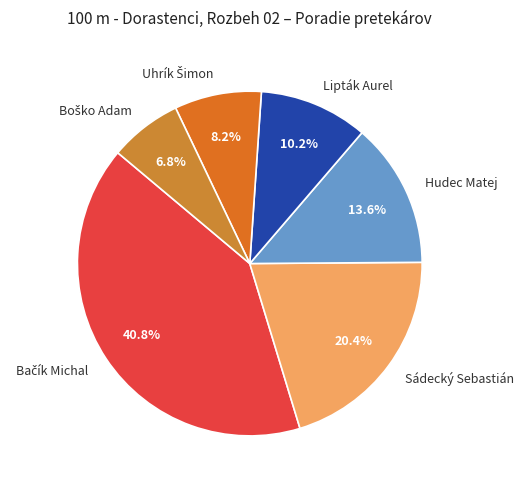

How much of the chart is everything except Sádecký Sebastián?

79.6%